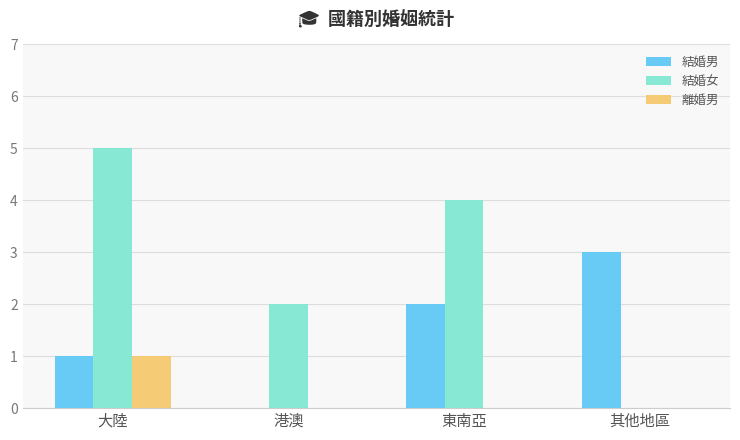

Is the value of 結婚女 at 其他地區 greater than the value of 結婚男 at 大陸?

No